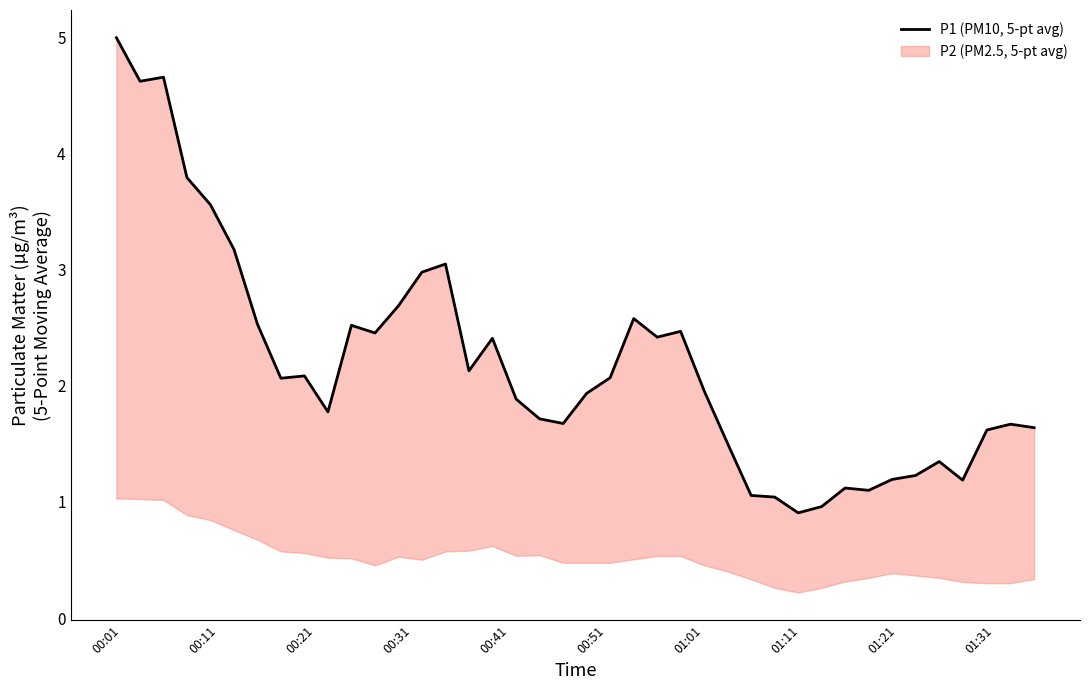

Which category has the highest value across all series?

00:01